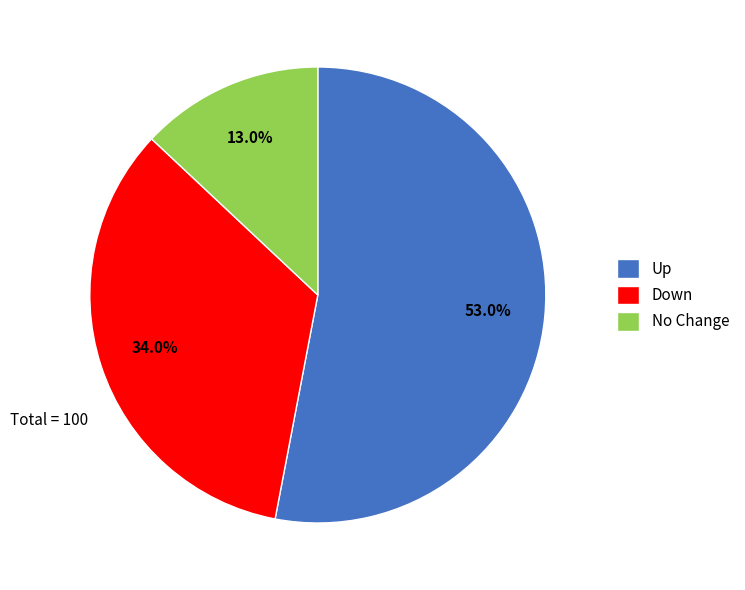

Which category has the biggest portion of the pie?

Up